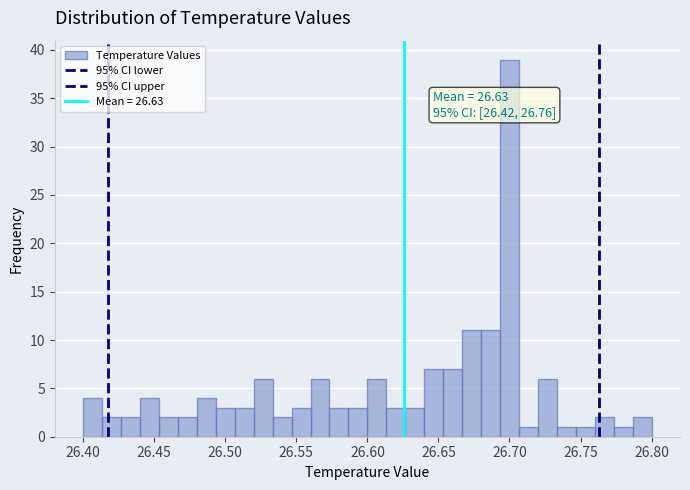

Around what value on the x-axis is the tallest bar? Give the approximate position of its centre, as read against the axis.

26.700